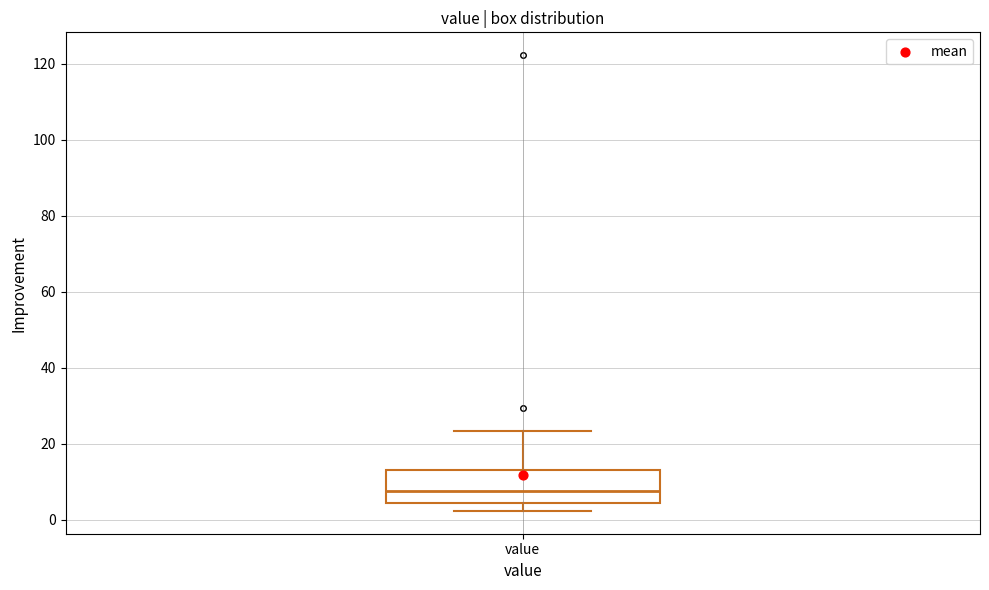

Read this box plot against the y-axis: the position of the median line, the range covered by the box, and the ends of both whiskers. The values are not printed on the chart, so give them approximately, as read against the axis.

median 8, box 4 to 14, whiskers 2 to 24